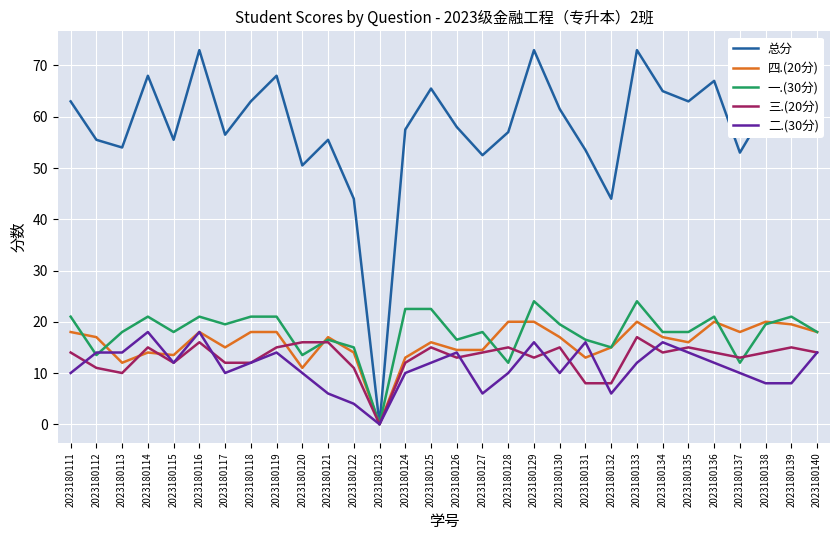

What is the difference between the highest and lowest values at 2023180139?

55.5